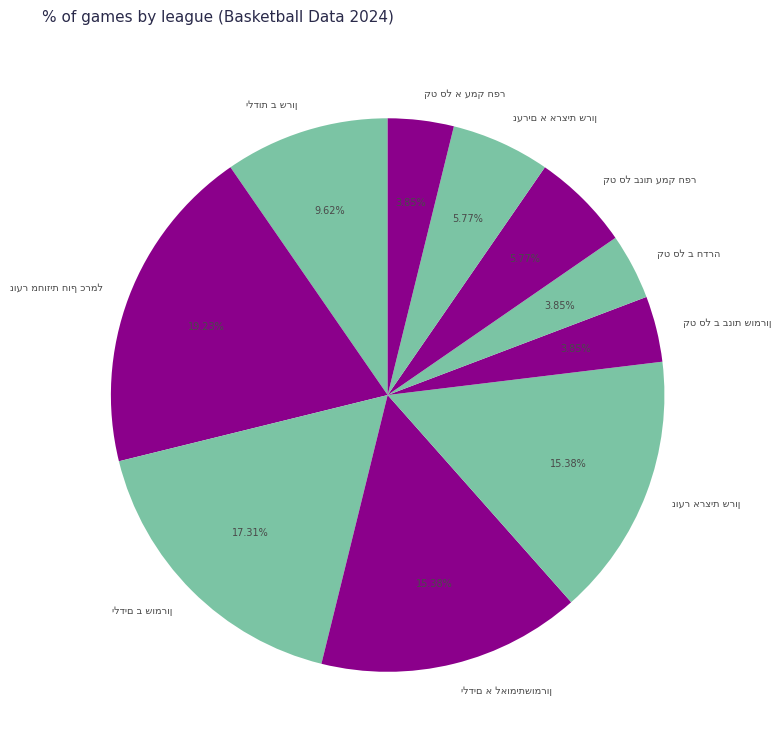

Does any single category account for the majority?

No